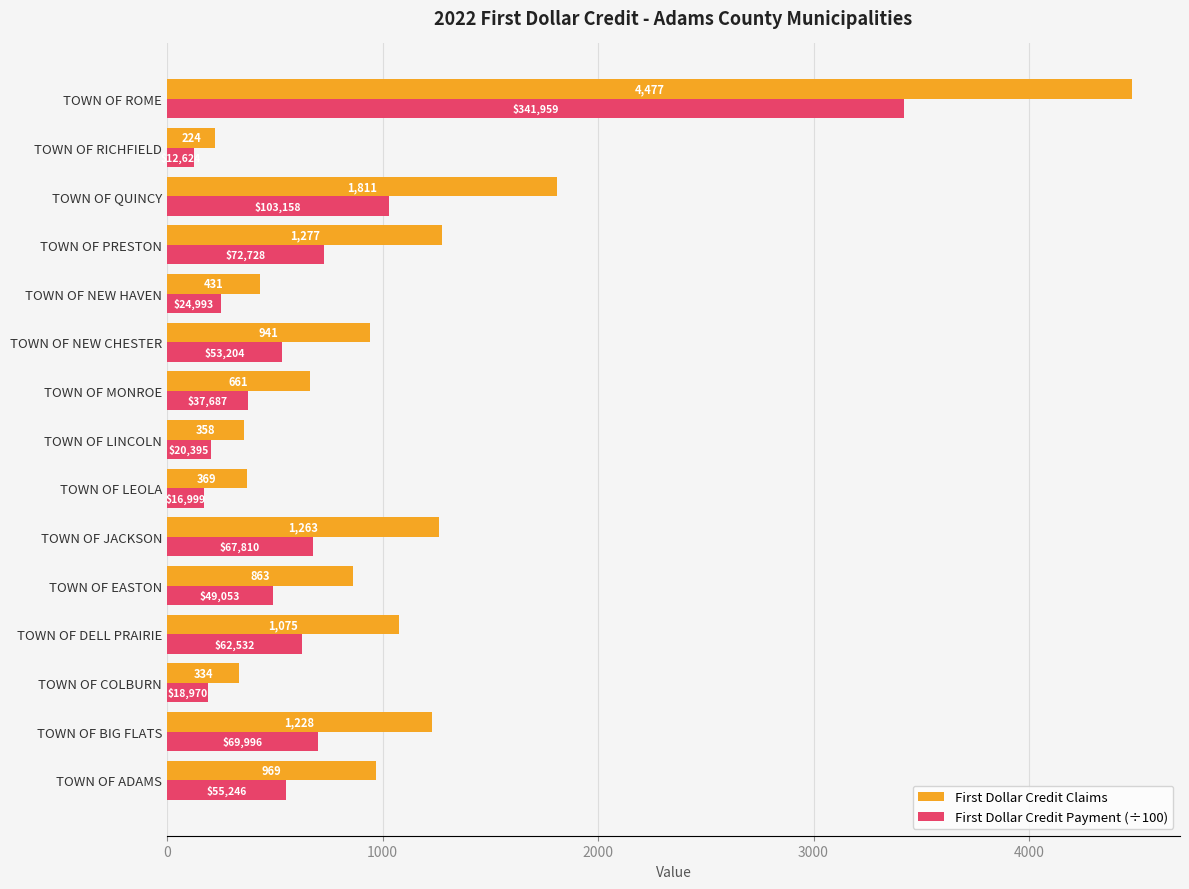

Rank the categories by First Dollar Credit Claims value from highest to lowest.

TOWN OF ROME, TOWN OF QUINCY, TOWN OF PRESTON, TOWN OF JACKSON, TOWN OF BIG FLATS, TOWN OF DELL PRAIRIE, TOWN OF ADAMS, TOWN OF NEW CHESTER, TOWN OF EASTON, TOWN OF MONROE, TOWN OF NEW HAVEN, TOWN OF LEOLA, TOWN OF LINCOLN, TOWN OF COLBURN, TOWN OF RICHFIELD